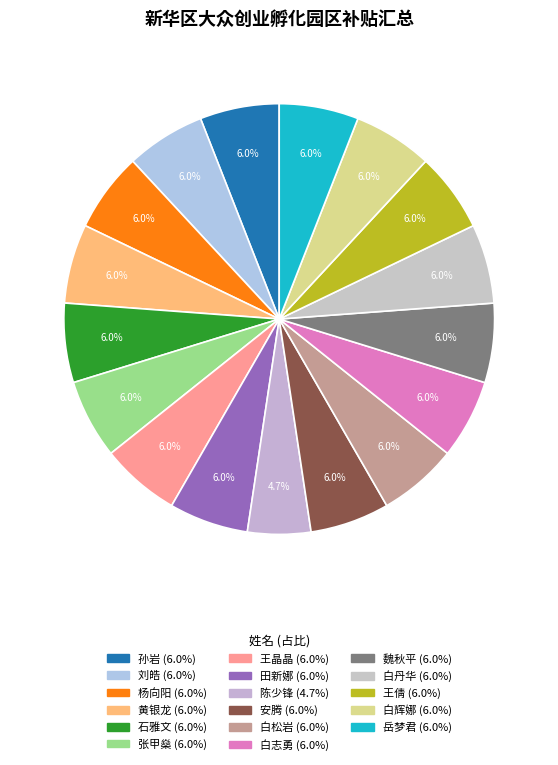

What percentage is the 白辉娜 slice, to the nearest percent?

6%